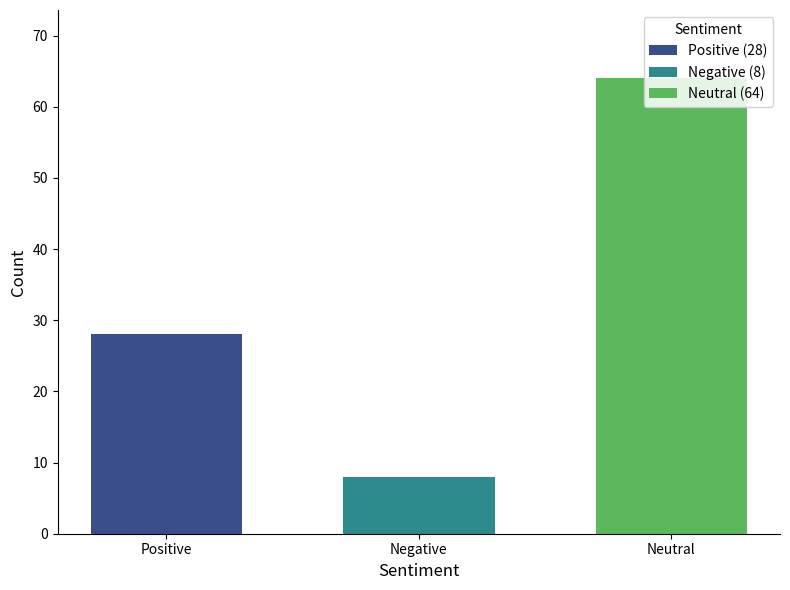

What is the difference between the highest and lowest values at Negative?

56